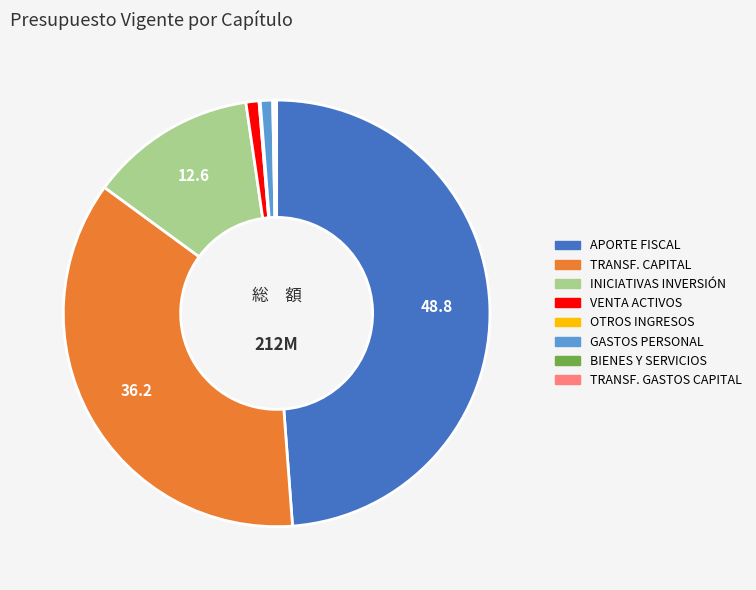

Is there a majority slice in this chart?

No